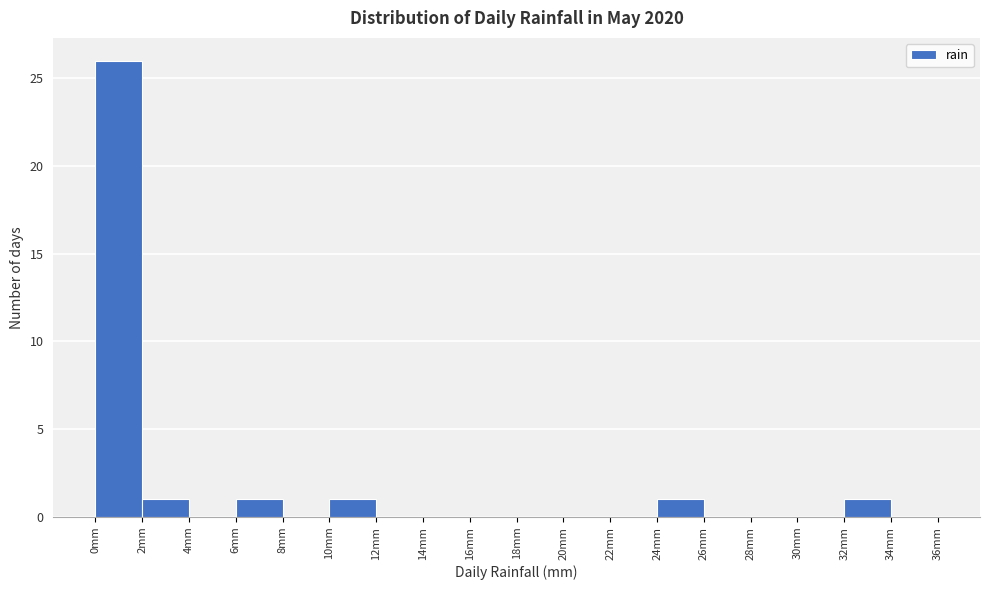

Reading left to right, transcribe this chart: for each bar, give the range it covers on the x-axis and its height. The values are not printed on the chart, so give them approximately, as read against the axis.

0 to 2: 26
2 to 4: 1
4 to 6: 0
6 to 8: 1
8 to 10: 0
10 to 12: 1
12 to 14: 0
14 to 16: 0
16 to 18: 0
18 to 20: 0
20 to 22: 0
22 to 24: 0
24 to 26: 1
26 to 28: 0
28 to 30: 0
30 to 32: 0
32 to 34: 1
34 to 36: 0